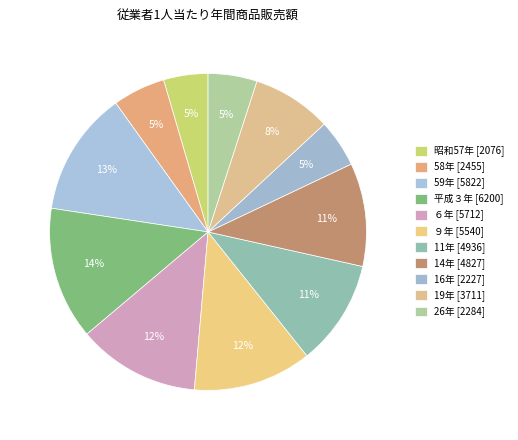

How many segments does this pie chart have?

11